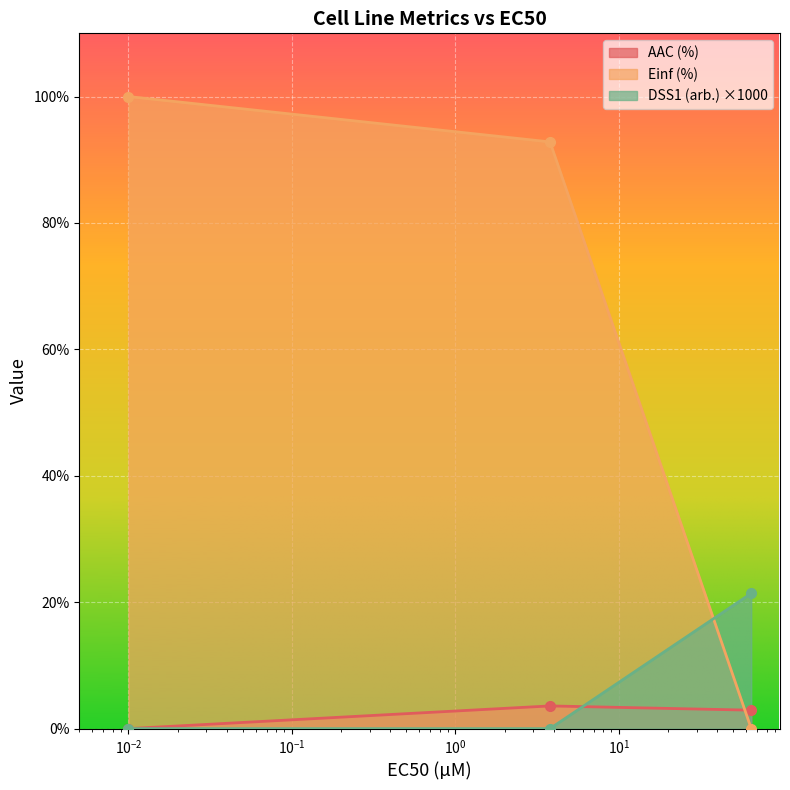

What is the average value of the Einf (%) series?

64.3